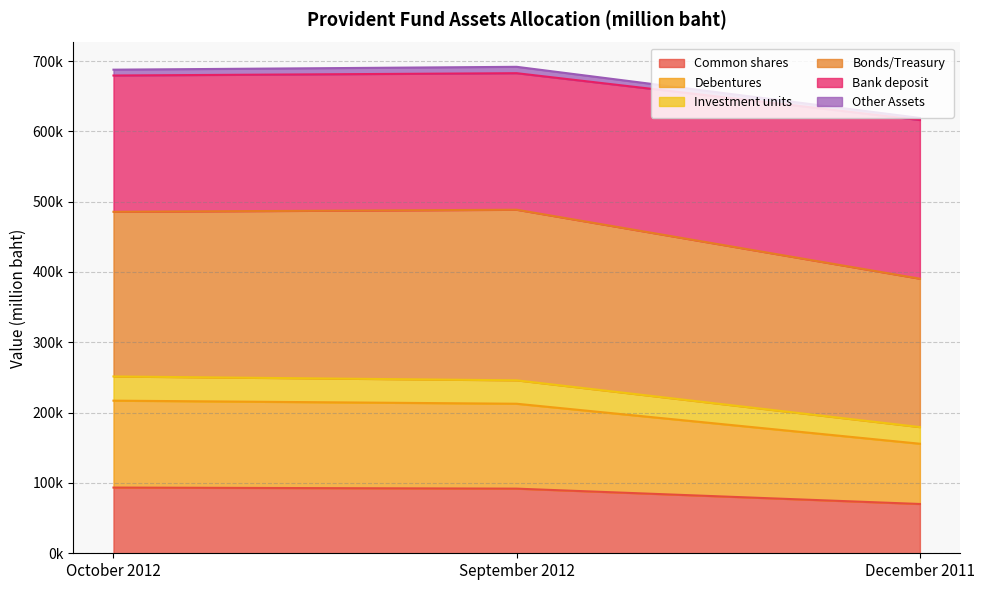

What are all the series names shown in the legend?

Common shares, Debentures, Investment units, Bonds/Treasury, Bank deposit, Other Assets